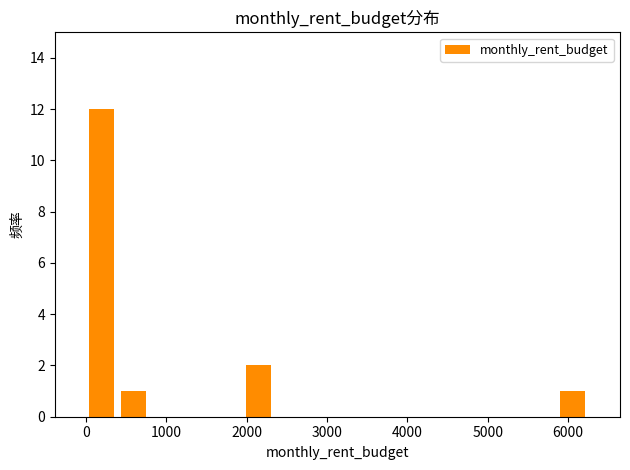

Around what value on the x-axis is the tallest bar? Give the approximate position of its centre, as read against the axis.

200